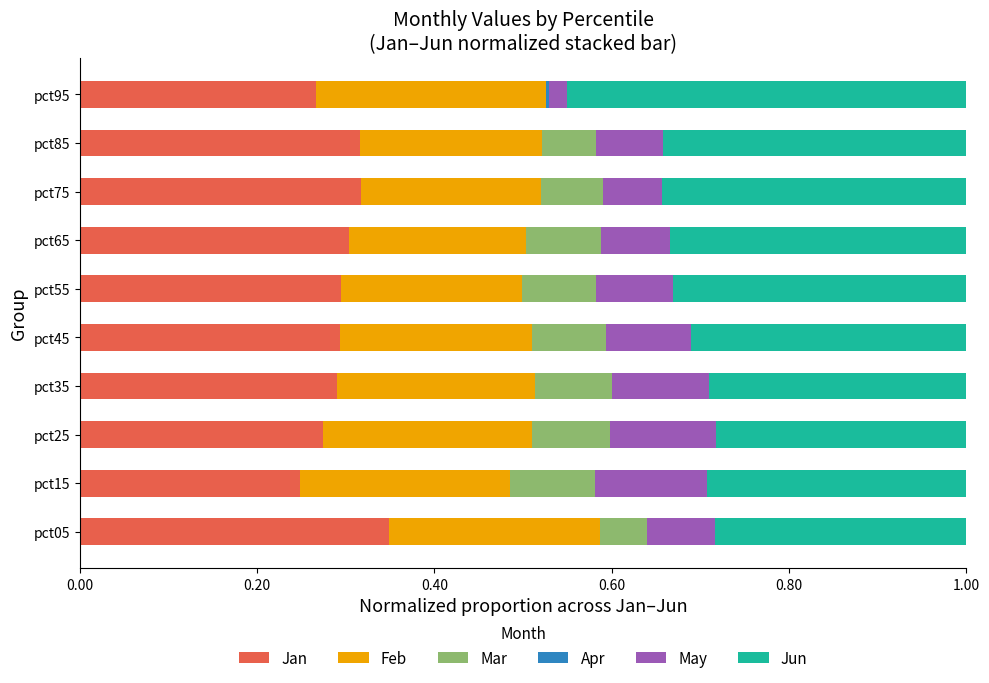

True or false: Jan has a value of 0.5 at pct35.

False